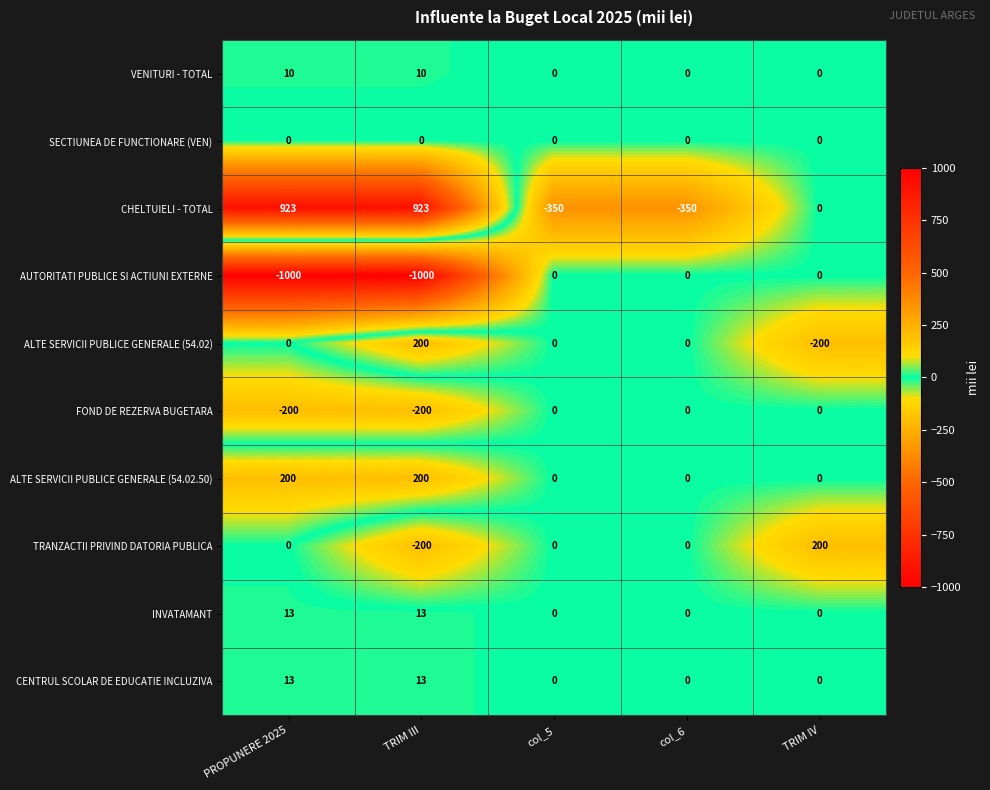

Where is CHELTUIELI - TOTAL nearest to the value 286?

TRIM IV